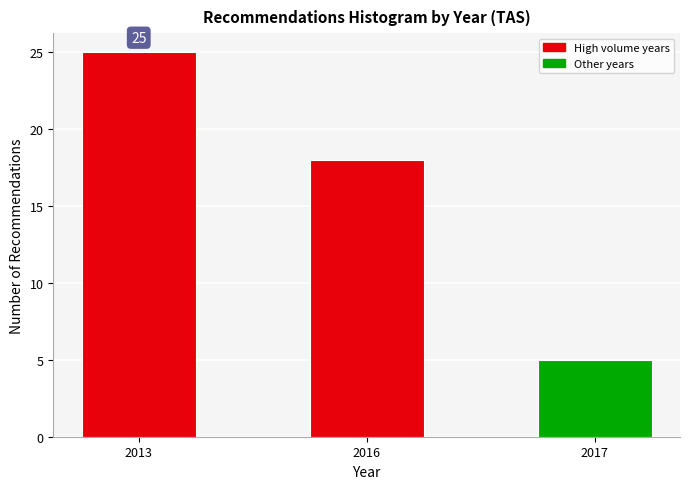

Reading left to right, what are all the values shown in this chart?

25	18	5